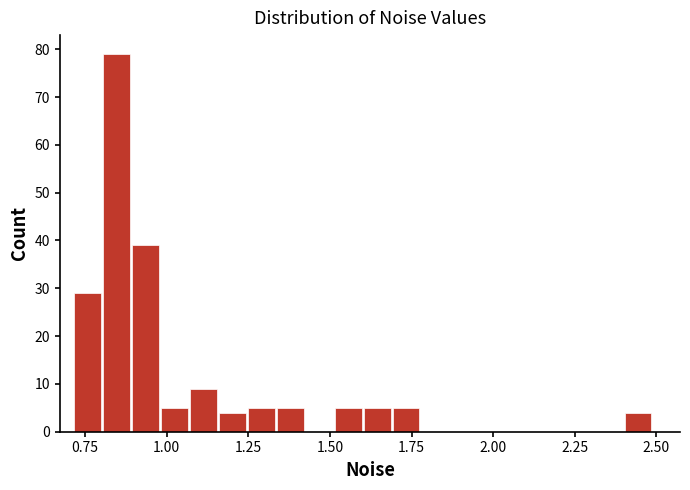

Around what value on the x-axis is the tallest bar? Give the approximate position of its centre, as read against the axis.

0.85